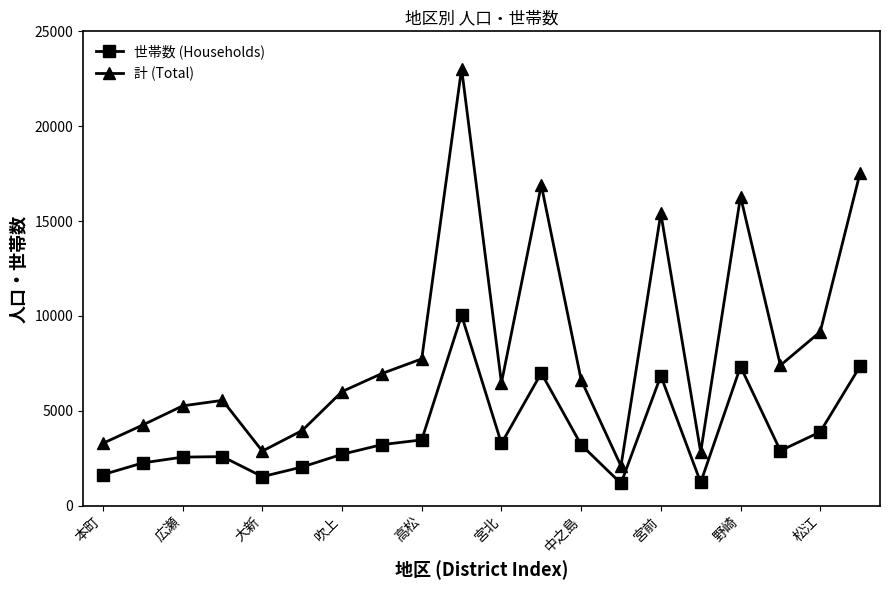

Is this an area chart (filled region under the line)?

No